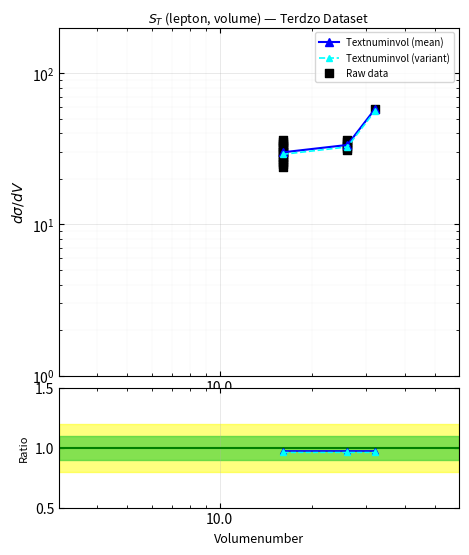

Between 16 and 16, which is larger?

16